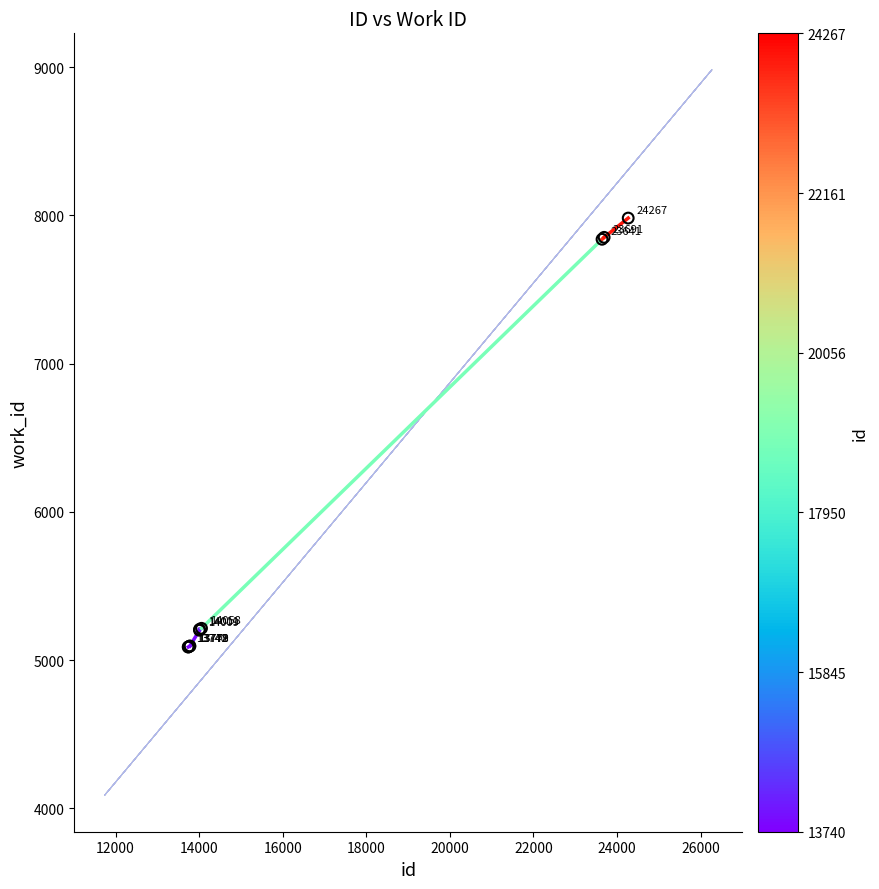

What Y value in the scatter plot is closest to 6535?

7839